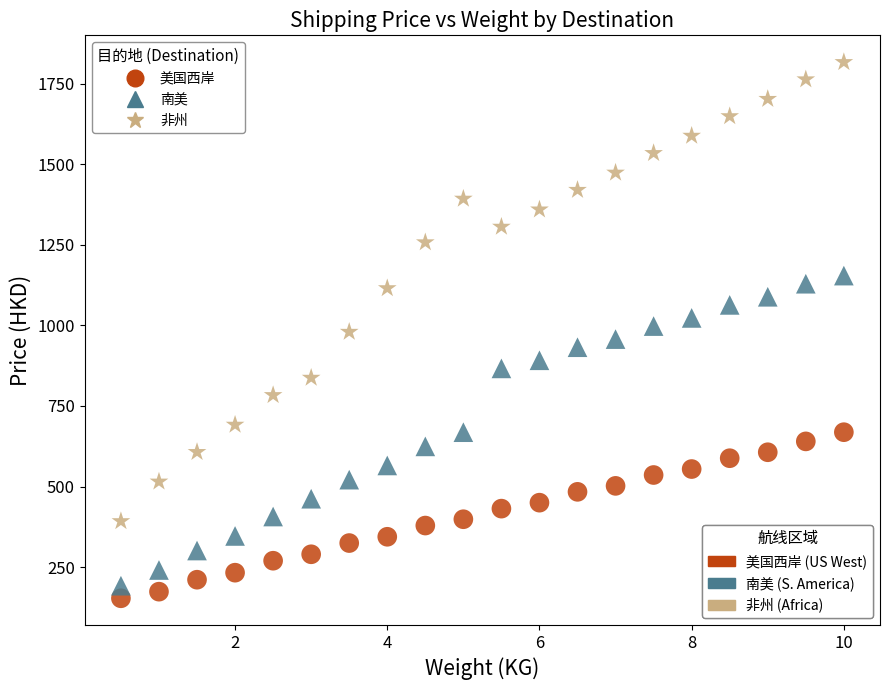

Across all data points, what is the range of Y values (max minus min)?

1663.2